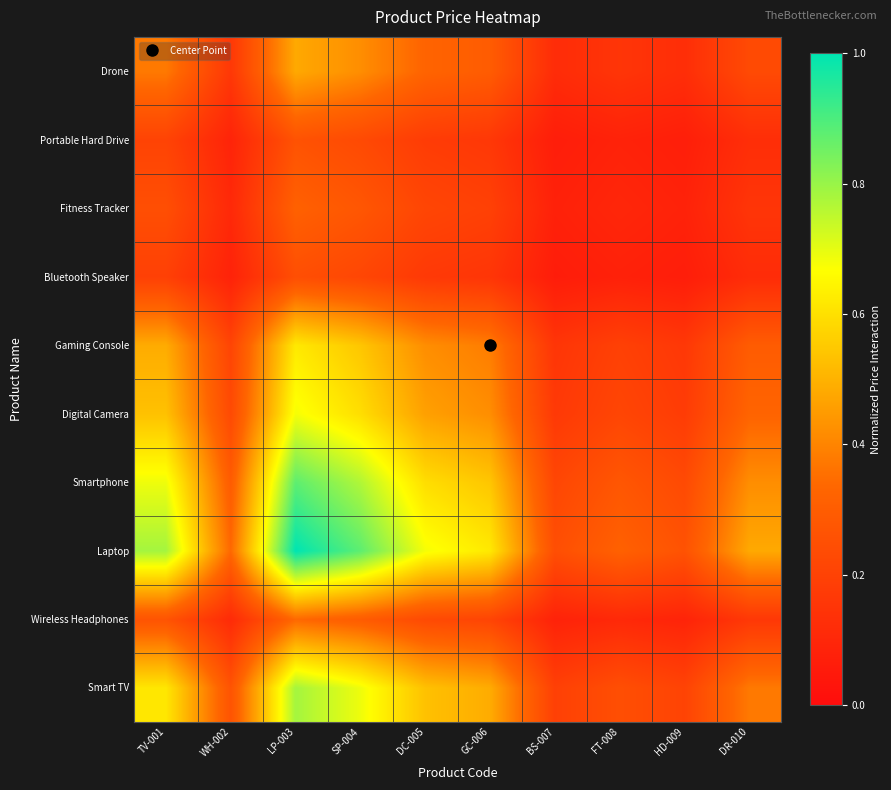

What is the total value across all series at DC-005?

3.8